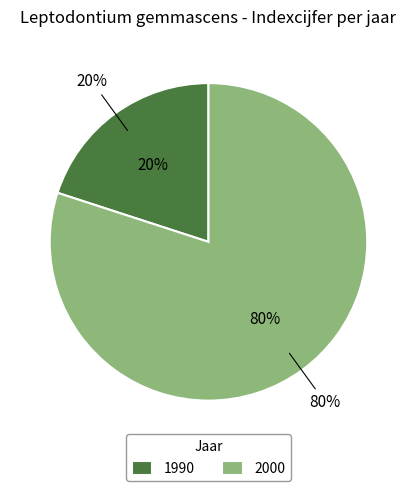

To the nearest percent, what percentage of the pie is 1990?

20%